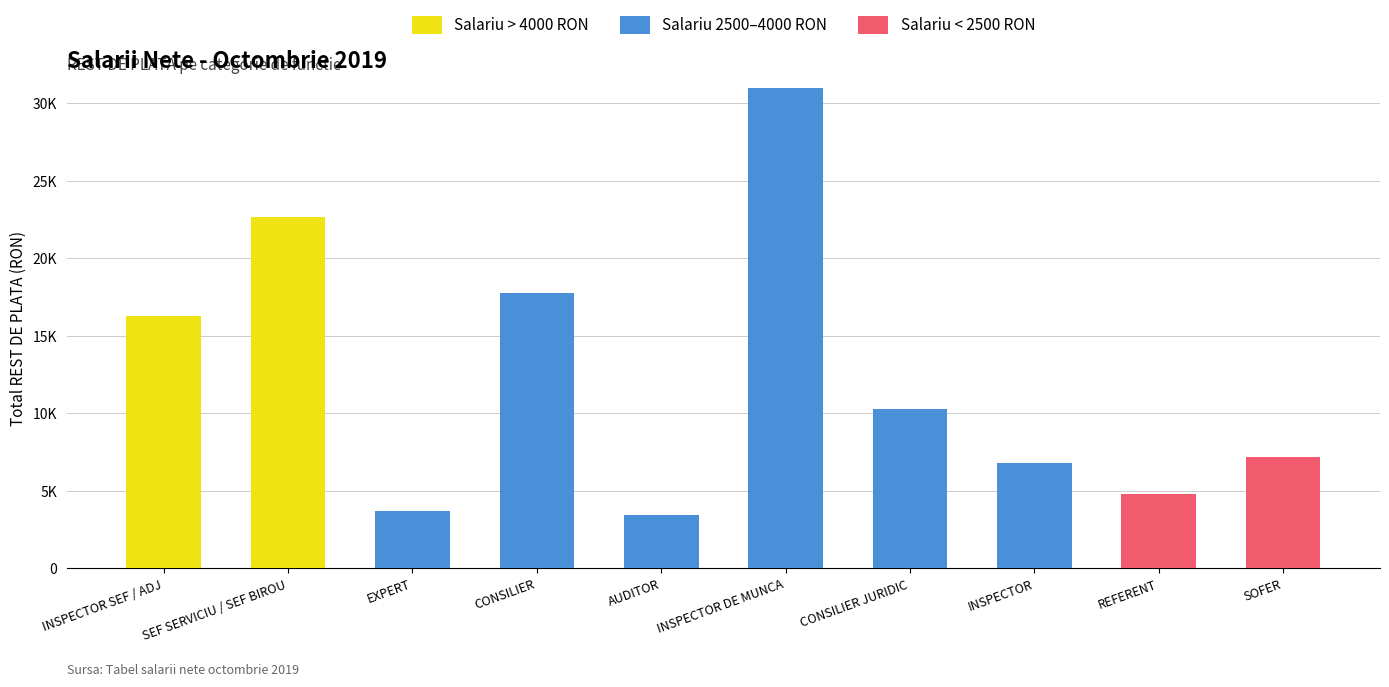

Where is Salariu < 2500 RON nearest to the value 3585?

REFERENT